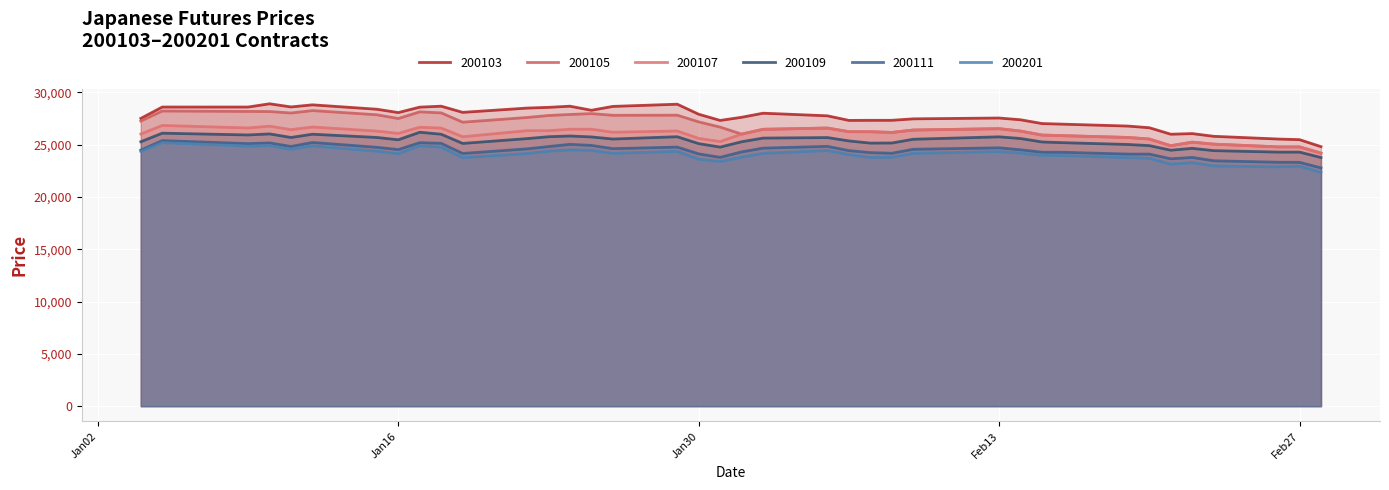

True or false: 200103 has more than 0 points higher than both neighbors.

True